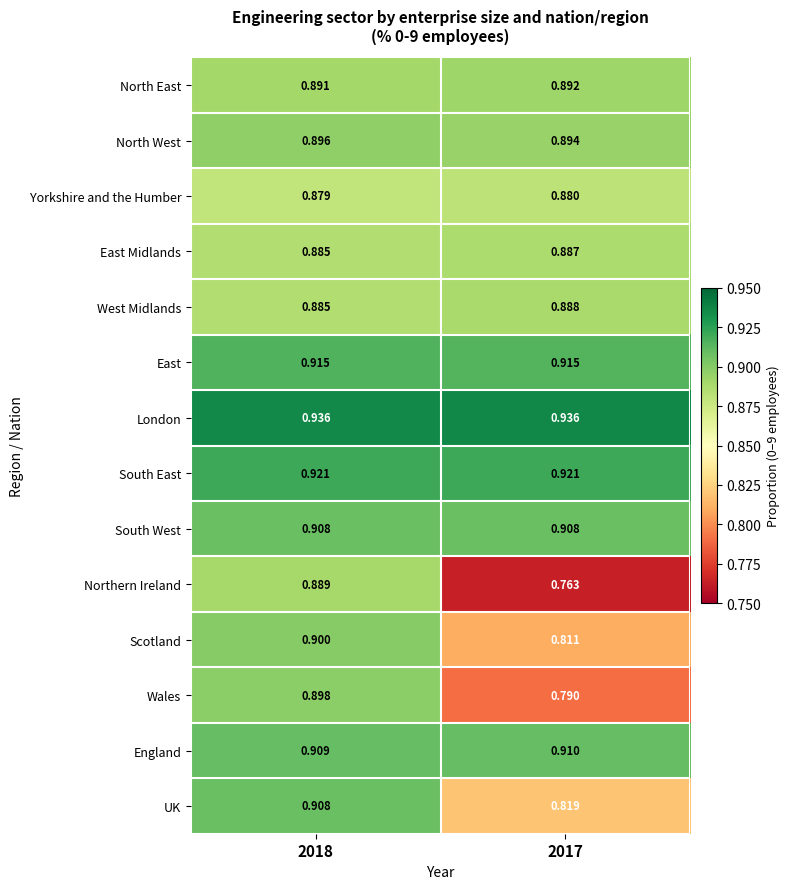

Is the value of Northern Ireland at 2017 greater than the value of West Midlands at 2017?

No